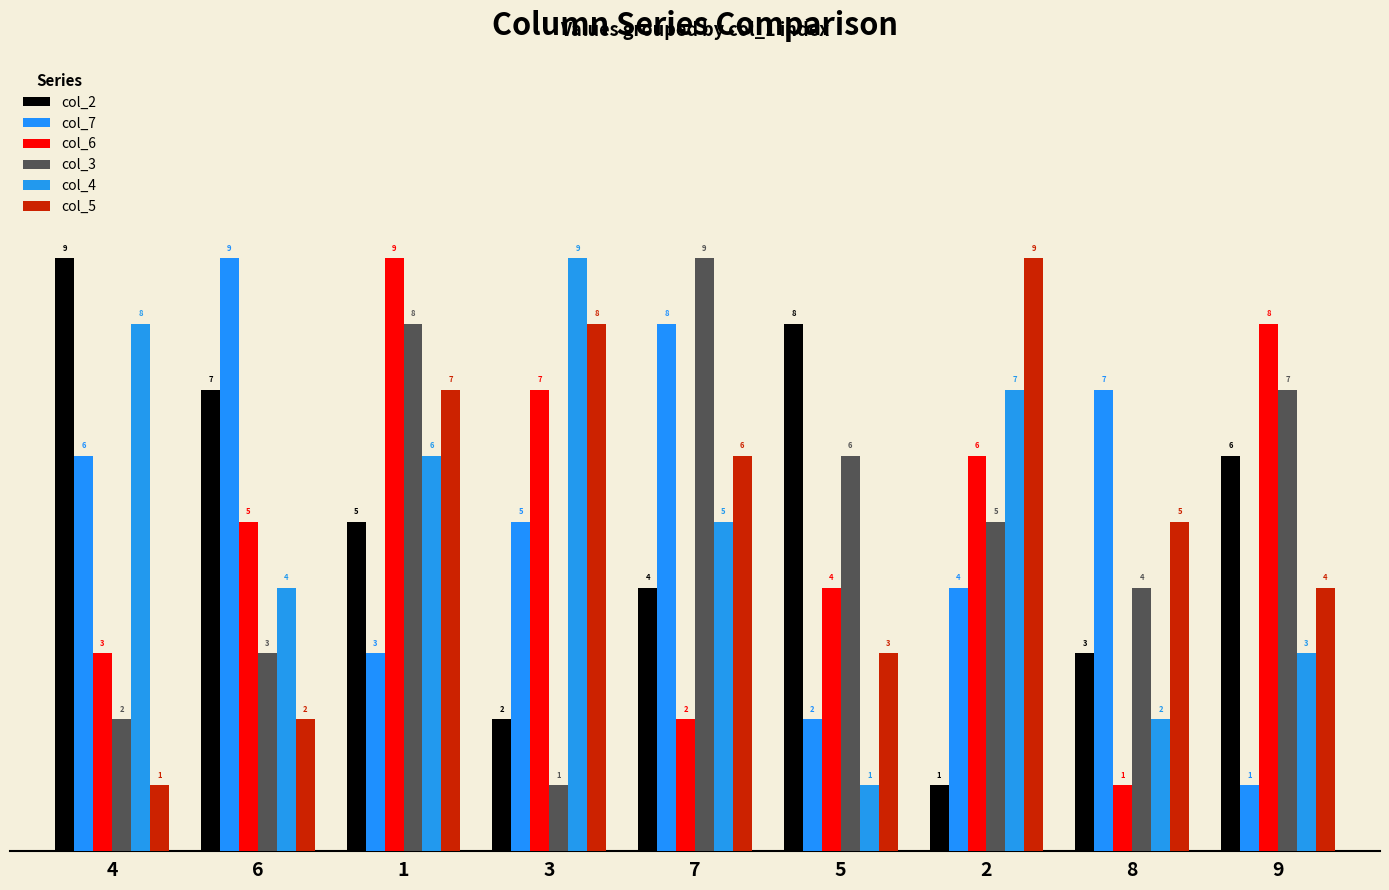

What is the value of the col_5 bar at the 8th from the left?

5